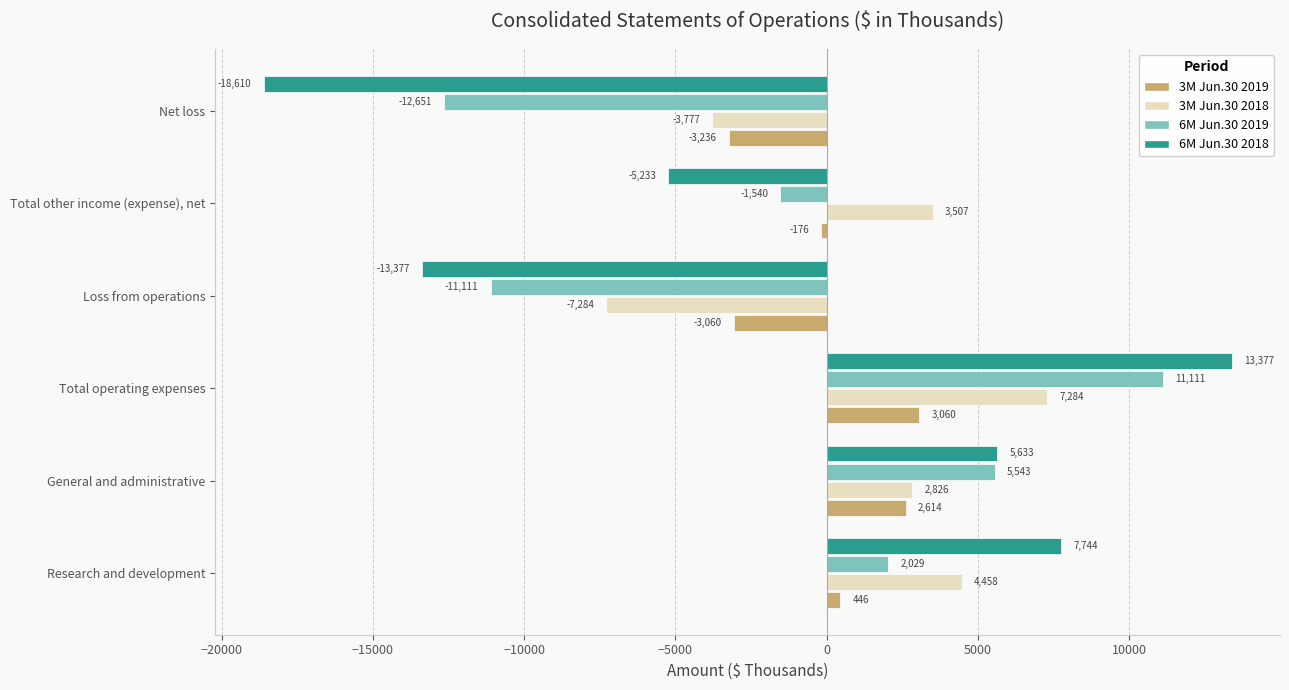

How many positive values does the 6M Jun.30 2018 series have?

3